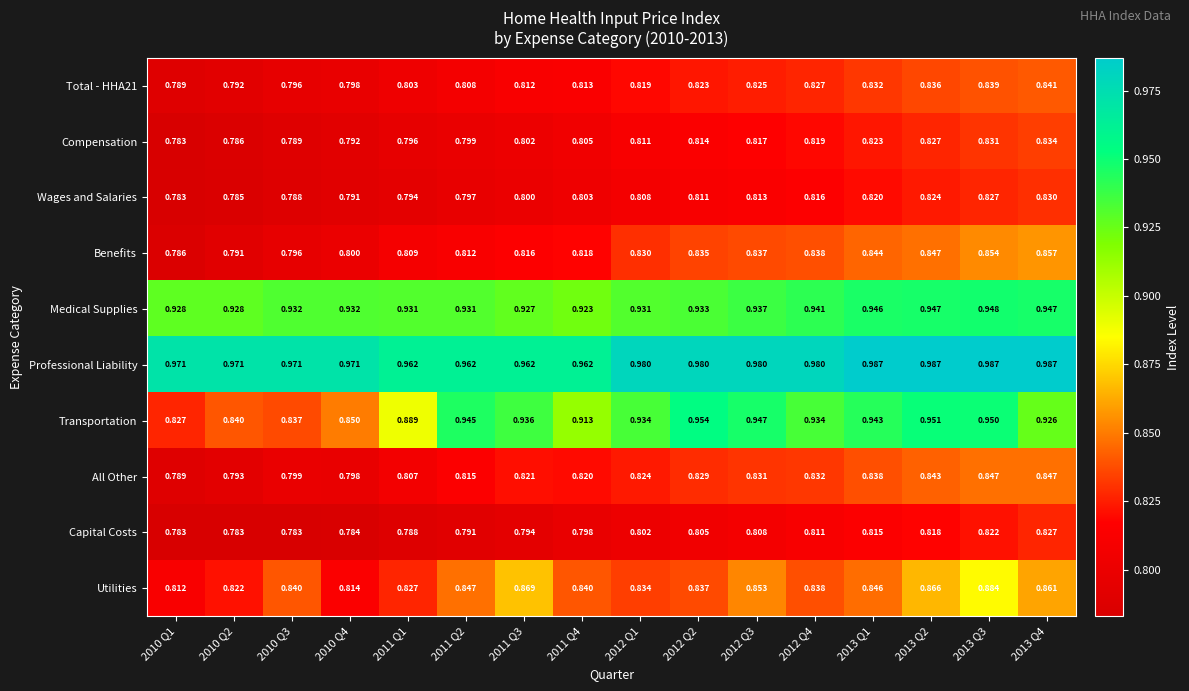

Between 2012 Q3 and 2013 Q3, which series saw the biggest shift?

Utilities